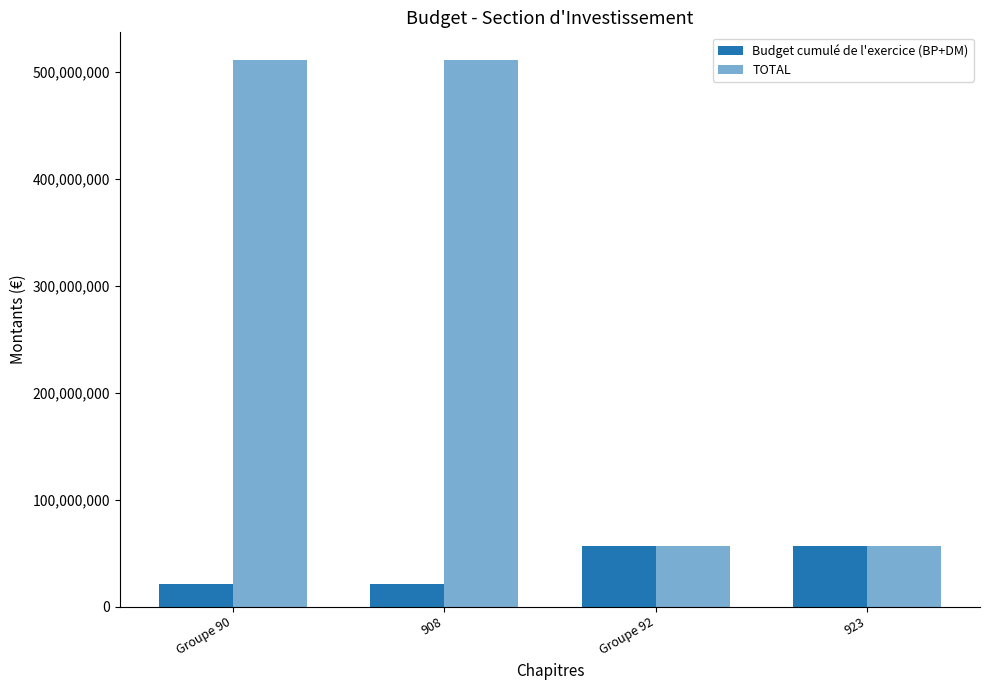

How many values in the TOTAL series are below 511463164?

2